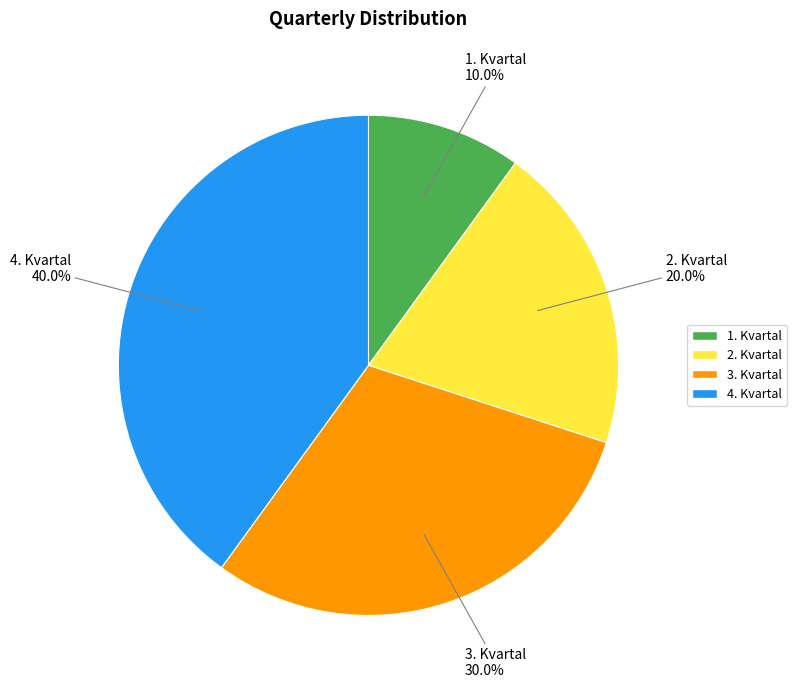

To the nearest percent, what is the average slice percentage?

25%